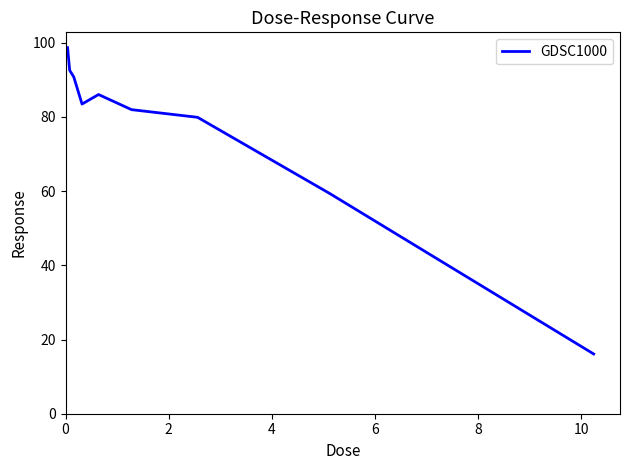

What is the maximum value shown in the chart?

98.6